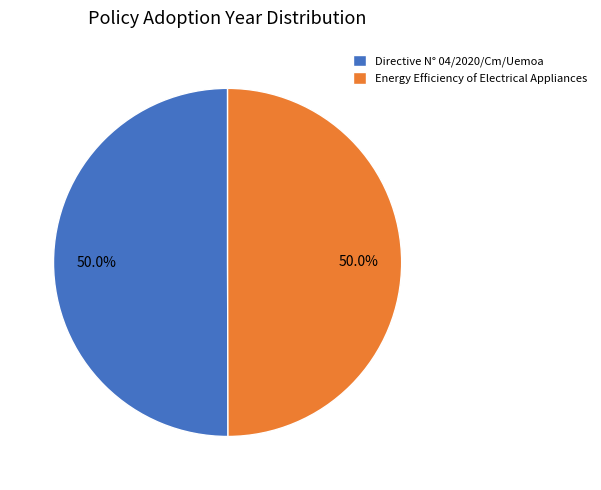

How many slices are in this pie chart?

2